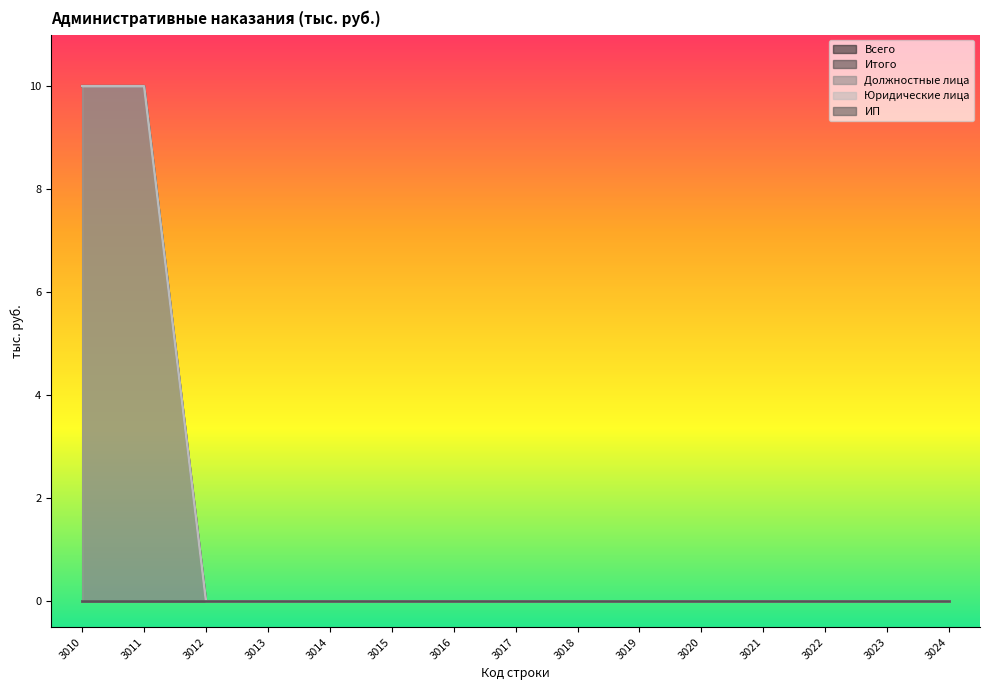

Is it true that Юридические лица equals 0 at 3023?

True